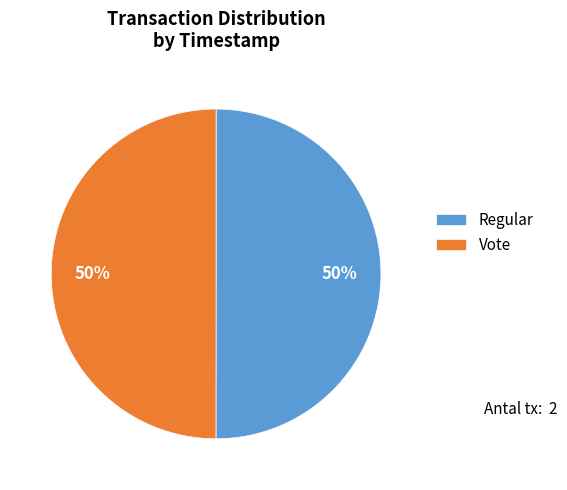

To the nearest percent, what is the average slice percentage?

50%